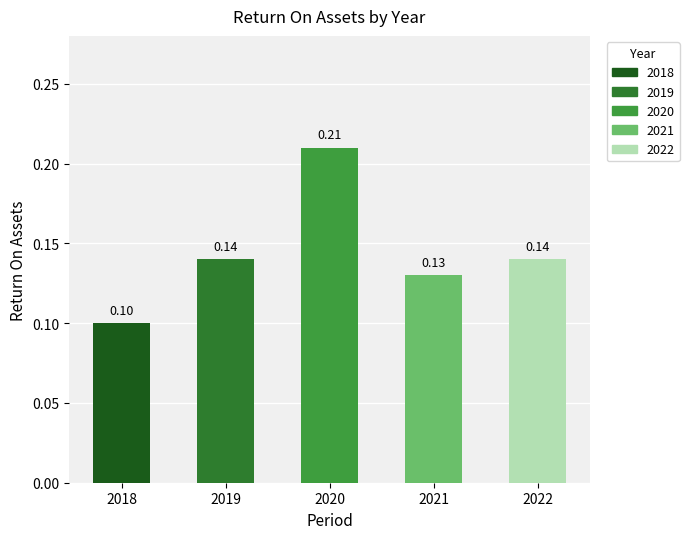

What is the sum of the values at 2021 and 2020?

0.3